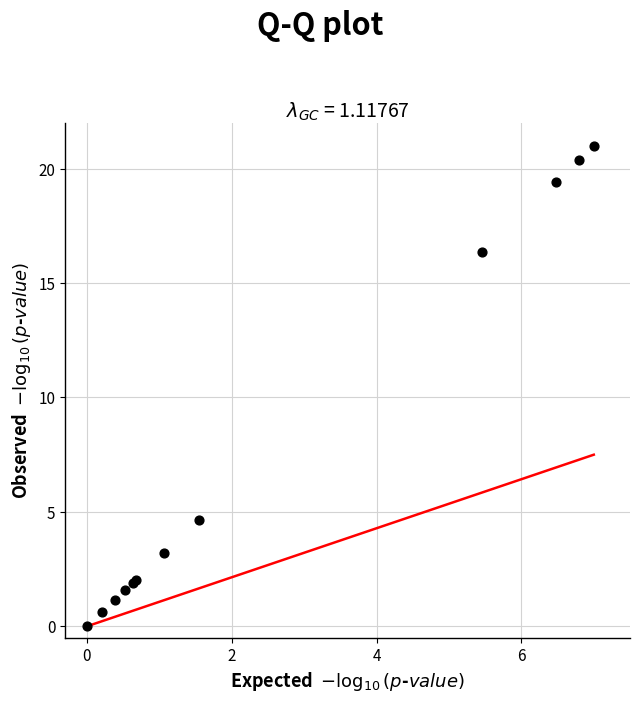

What Y value in the scatter plot is closest to 10?

4.6